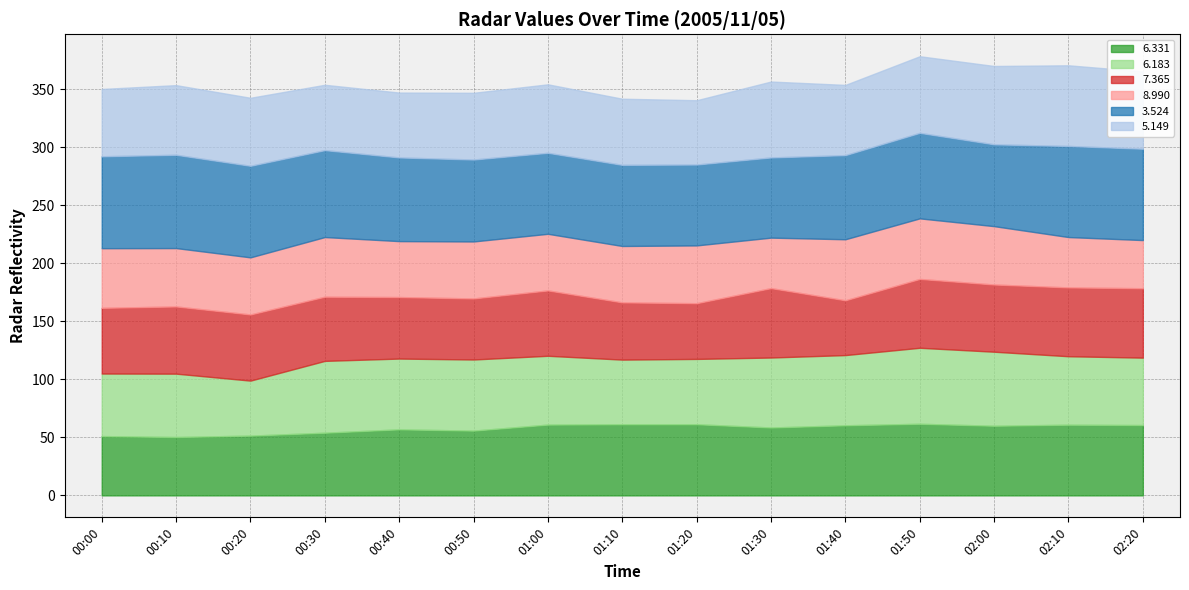

Between 02:10 and 02:20, which series saw the biggest shift?

  5.149